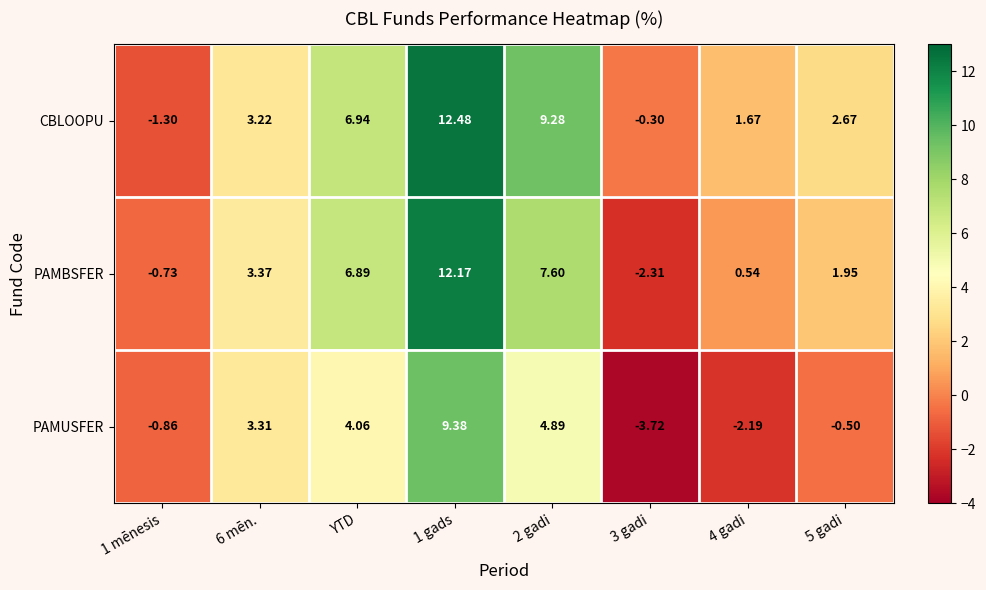

Which series has the largest range (max minus min)?

PAMBSFER